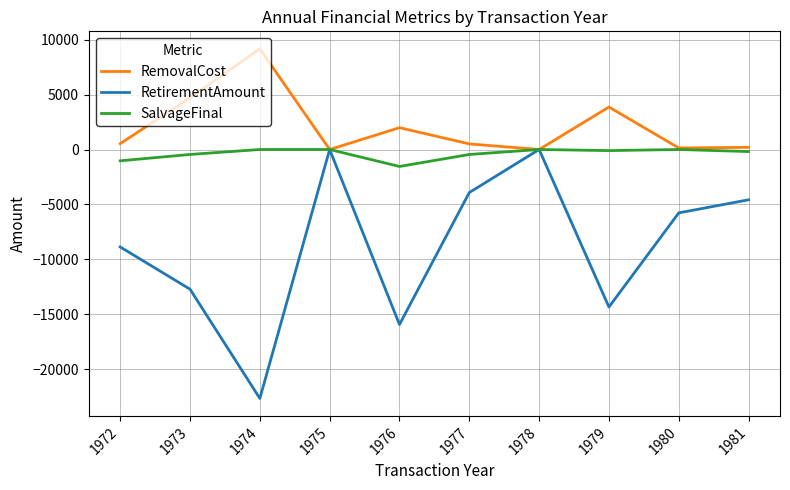

Which category has the lowest value in the RetirementAmount series?

1974